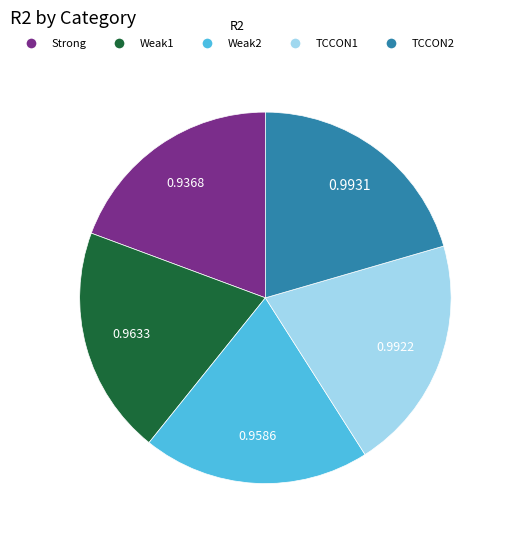

How many slices are in this pie chart?

5